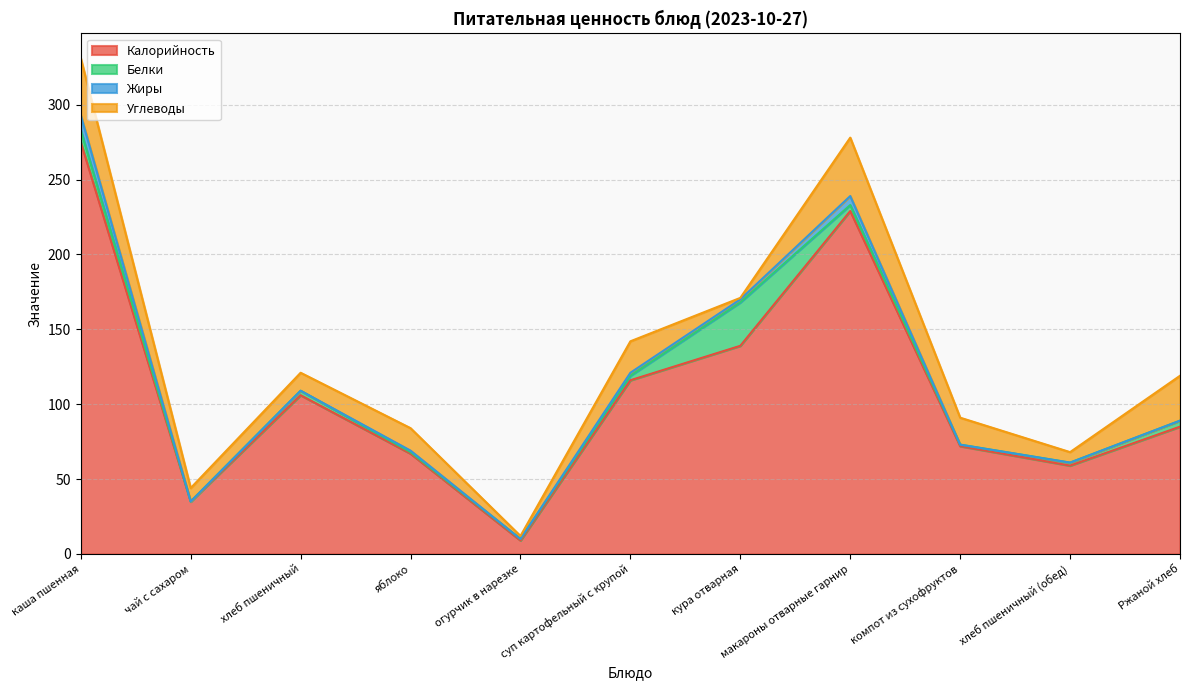

Reading left to right, list all the values displayed in this chart.

Калорийность: каша пшенная=275	чай с сахаром=35	хлеб пшеничный=106	яблоко=67	огурчик в нарезке=9	суп картофельный с крупой=116	кура отварная=139	макароны отварные гарнир=229	компот из сухофруктов=72	хлеб пшеничный (обед)=59	Ржаной хлеб=85
Белки: каша пшенная=8	чай с сахаром=0	хлеб пшеничный=3	яблоко=1	огурчик в нарезке=1	суп картофельный с крупой=3	кура отварная=29	макароны отварные гарнир=4	компот из сухофруктов=1	хлеб пшеничный (обед)=2	Ржаной хлеб=4
Жиры: каша пшенная=10	чай с сахаром=0	хлеб пшеничный=0	яблоко=1	огурчик в нарезке=0	суп картофельный с крупой=2	кура отварная=2	макароны отварные гарнир=6	компот из сухофруктов=0	хлеб пшеничный (обед)=0	Ржаной хлеб=0
Углеводы: каша пшенная=38	чай с сахаром=9	хлеб пшеничный=12	яблоко=15	огурчик в нарезке=2	суп картофельный с крупой=21	кура отварная=1	макароны отварные гарнир=39	компот из сухофруктов=18	хлеб пшеничный (обед)=7	Ржаной хлеб=30